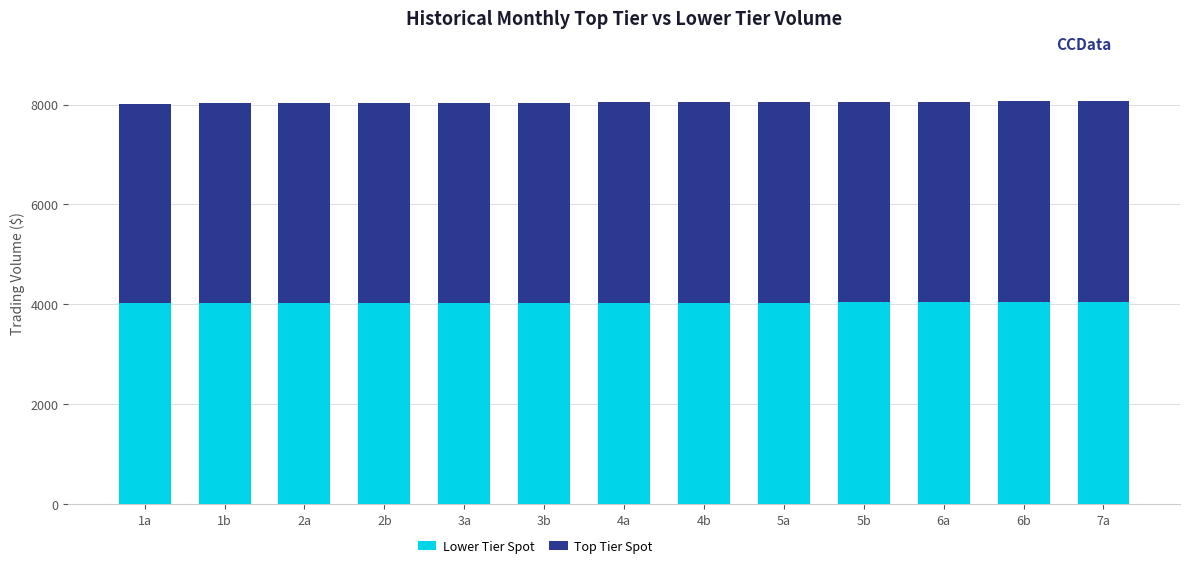

What is the difference between the Lower Tier Spot values at 2b and 3a?

2